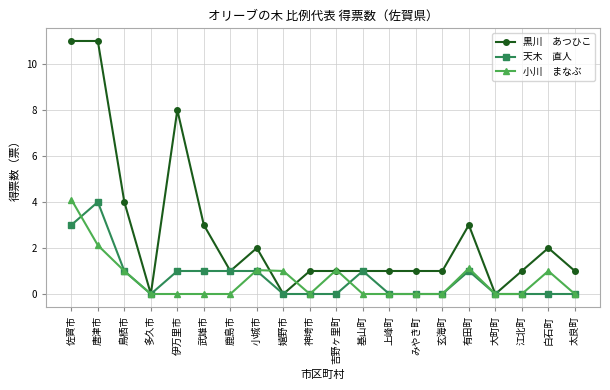

What is the label of the 2nd point from the left?

唐津市